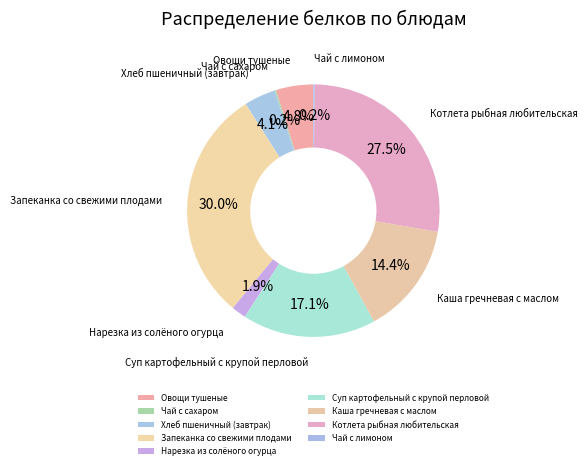

Which category has the biggest portion of the pie?

Запеканка со свежими плодами